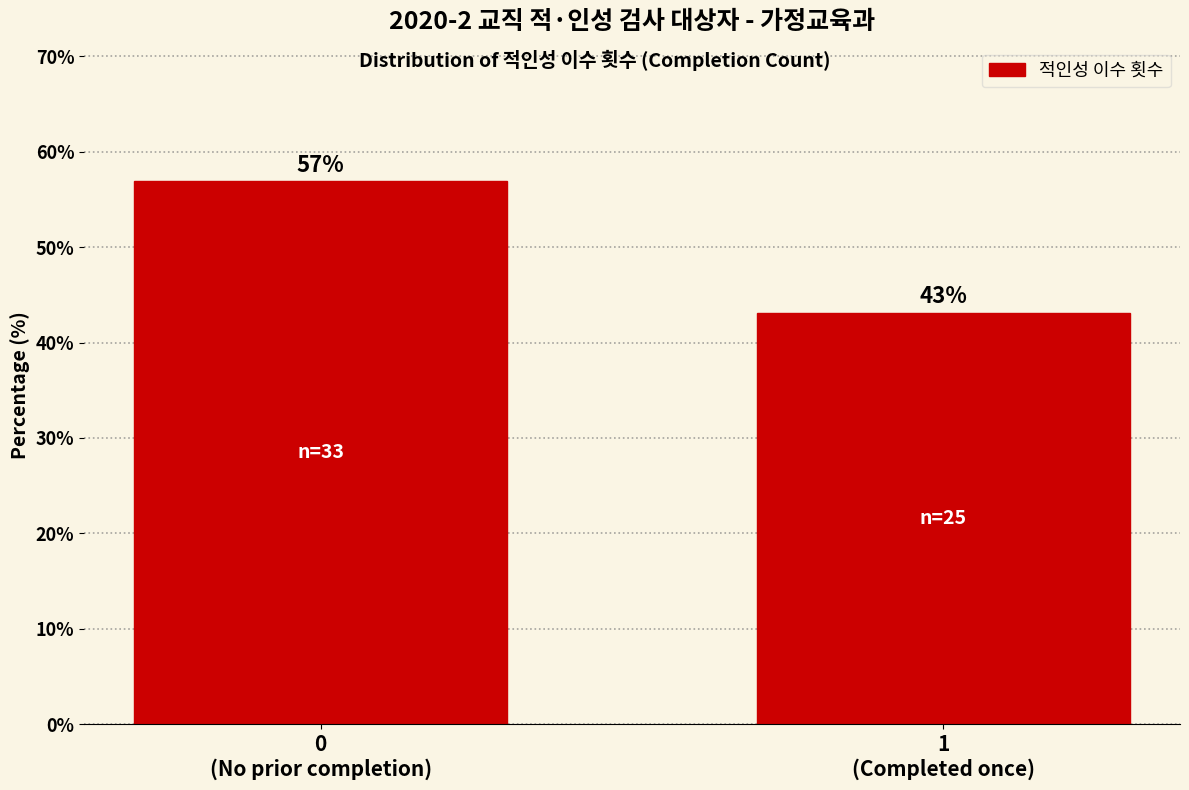

What is the minimum value shown in the chart?

43.1